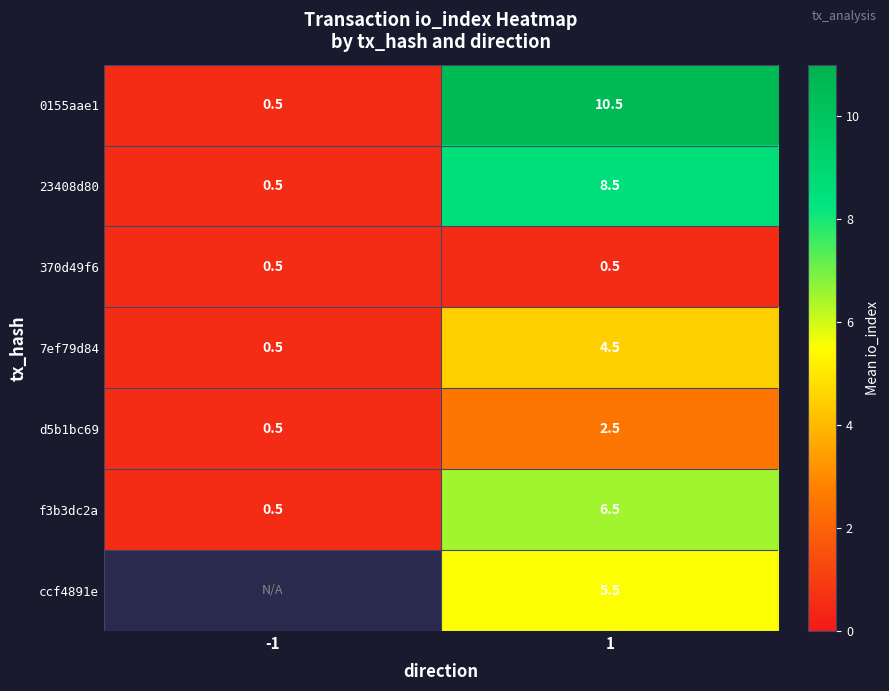

List the labels in order of 7ef79d84 value, largest first.

1, -1